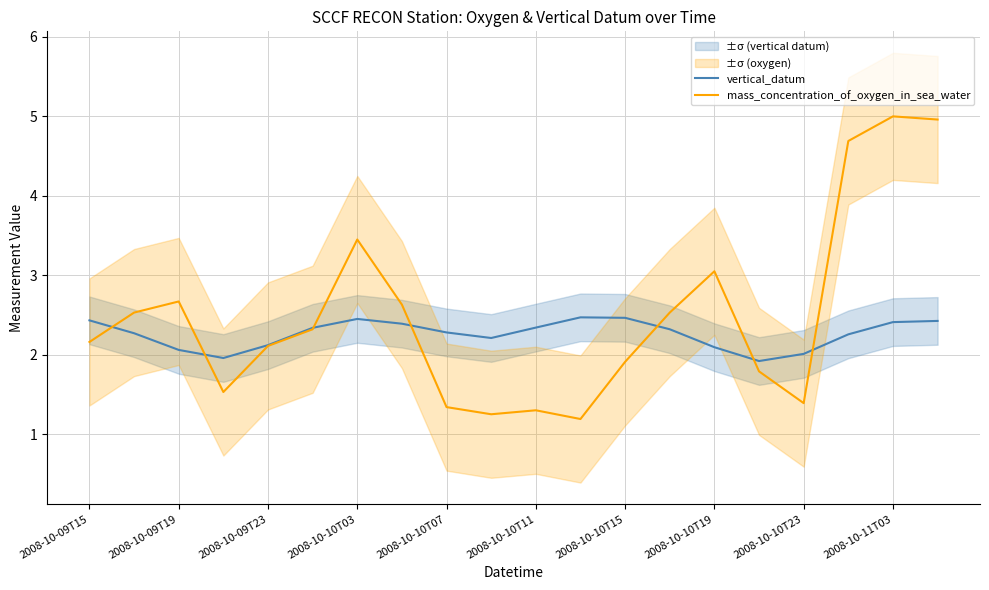

At which label does vertical_datum first exceed 2?

2008-10-09T15